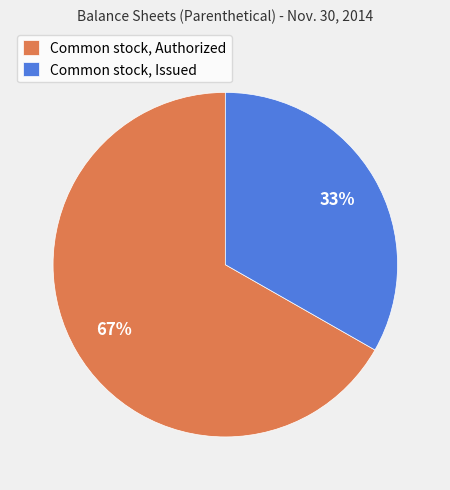

What is the ratio of the value at Common stock, Issued to the value at Common stock, Authorized?

0.5